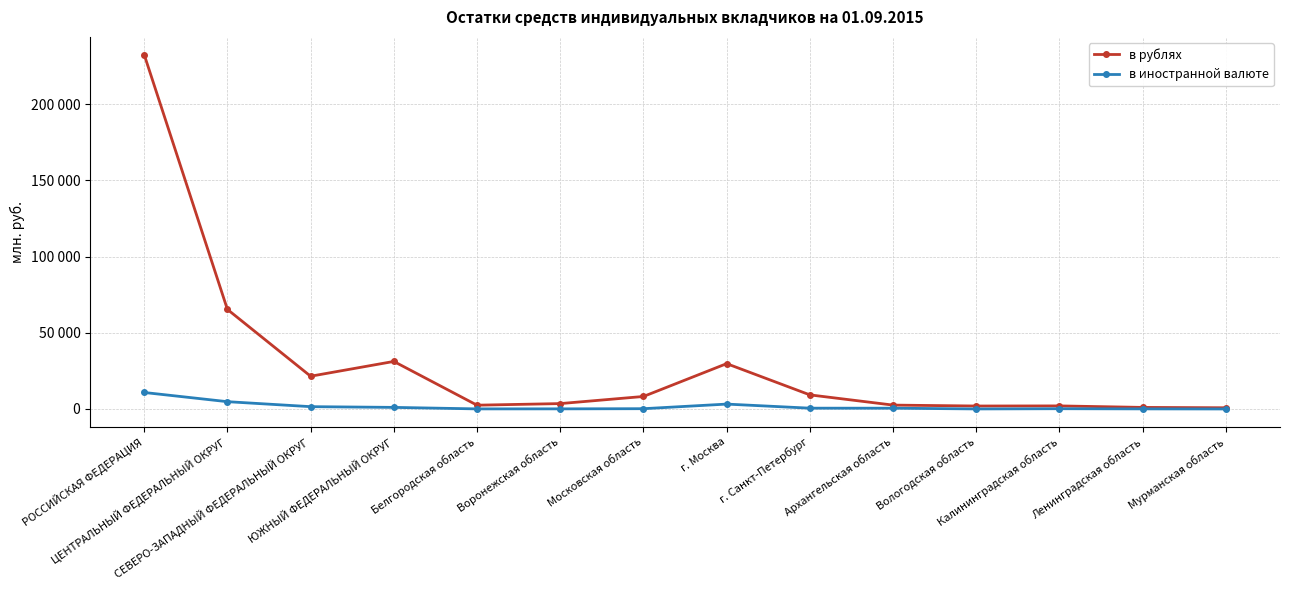

What is the label of the 13th point from the right?

ЦЕНТРАЛЬНЫЙ ФЕДЕРАЛЬНЫЙ ОКРУГ